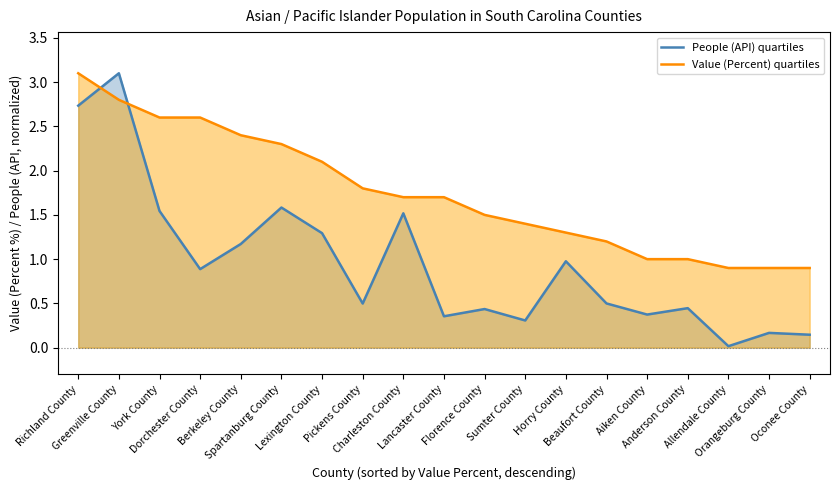

Which label corresponds to the smallest value in the chart?

Allendale County